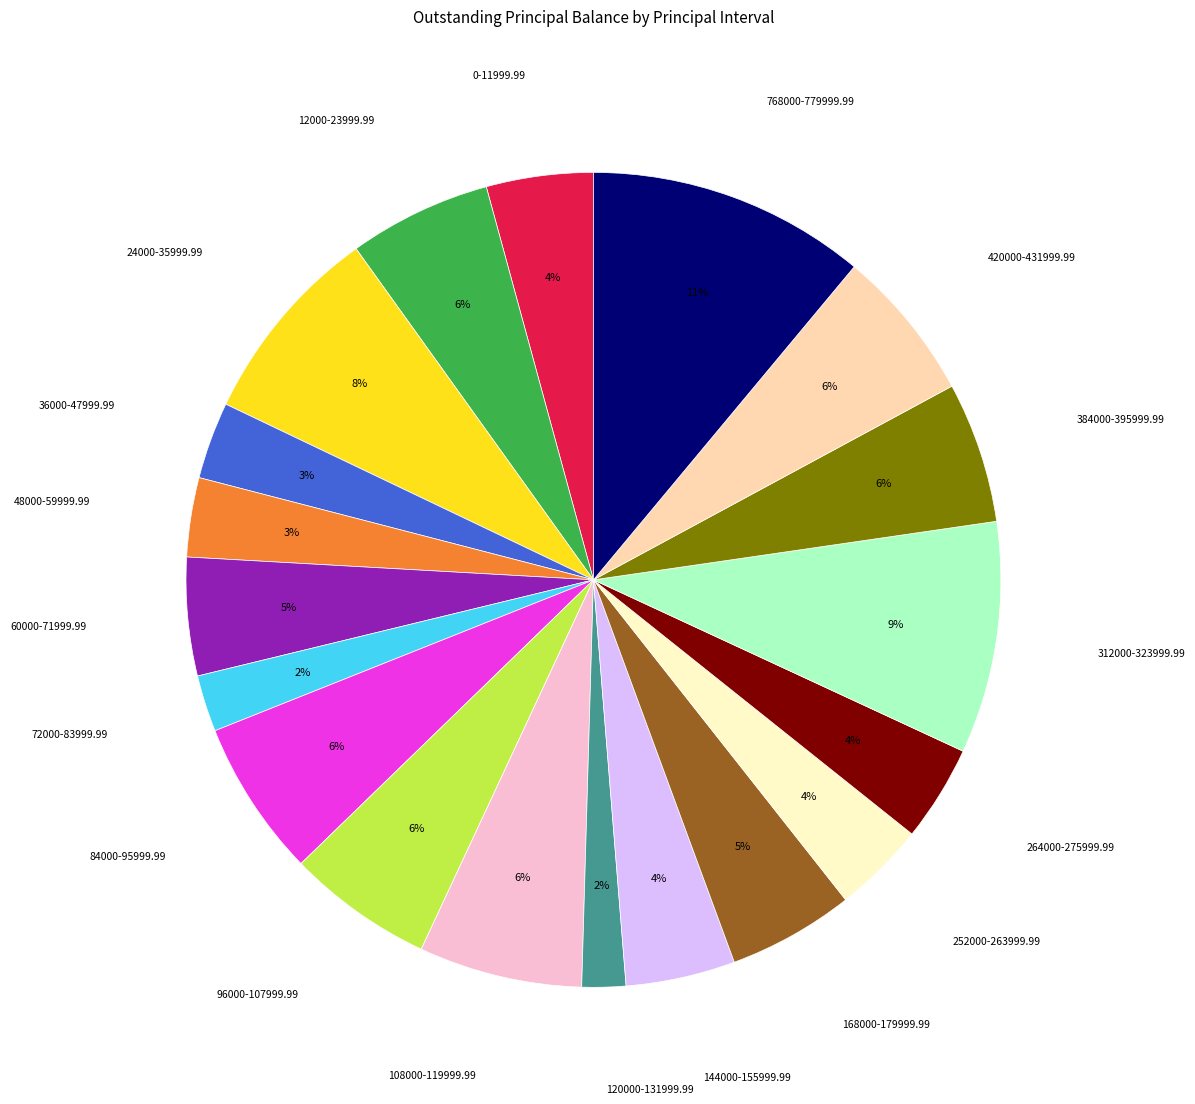

To the nearest percent, what is the average slice percentage?

5%